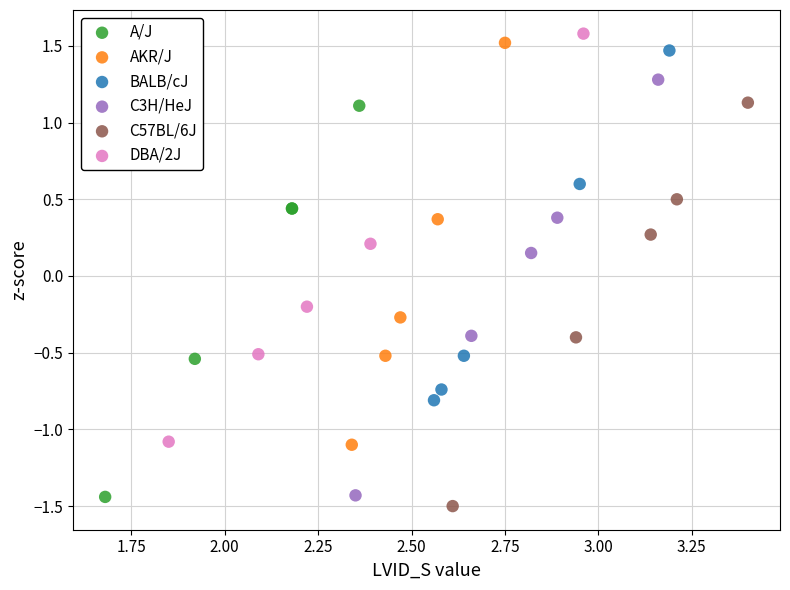

What are all the series names shown in the legend?

A/J, AKR/J, BALB/cJ, C3H/HeJ, C57BL/6J, DBA/2J